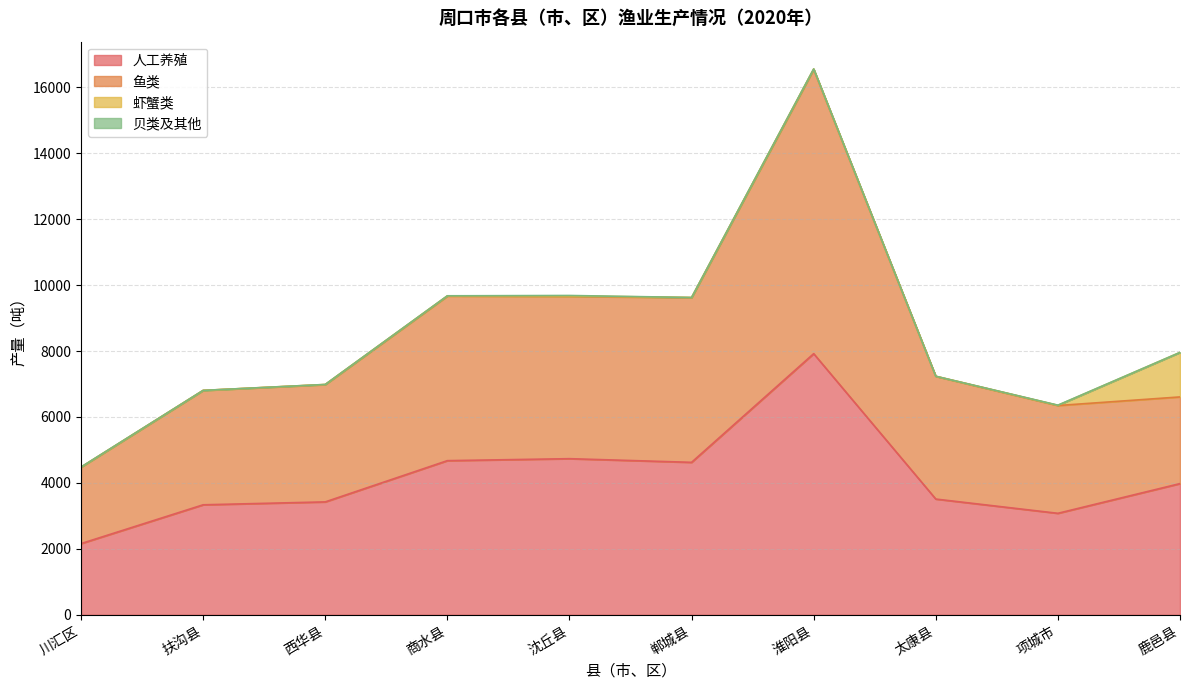

True or false: 人工养殖 has a value of 3300 at 川汇区.

False